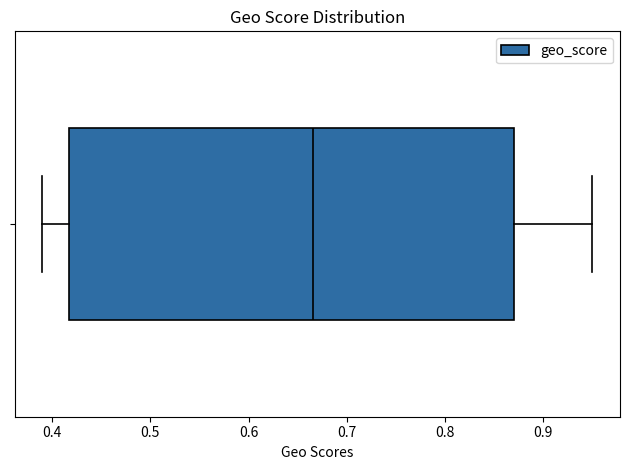

Read this box plot against the x-axis: the position of the median line, the range covered by the box, and the ends of both whiskers. The values are not printed on the chart, so give them approximately, as read against the axis.

median 0.67, box 0.42 to 0.87, whiskers 0.39 to 0.95